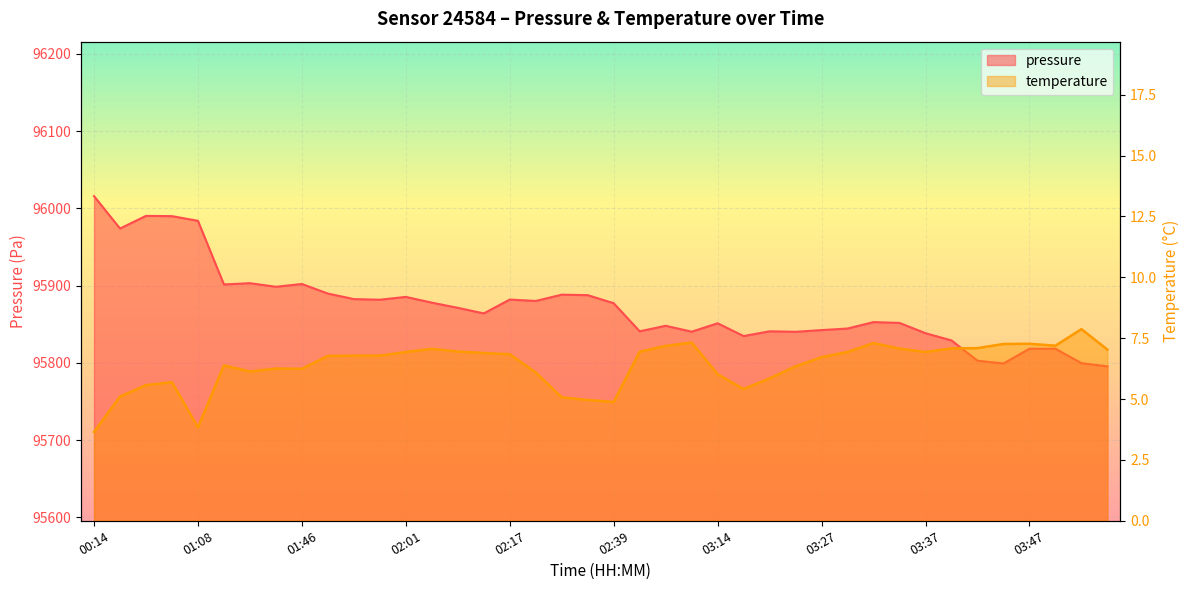

True or false: pressure has more than 2 points higher than both neighbors.

True